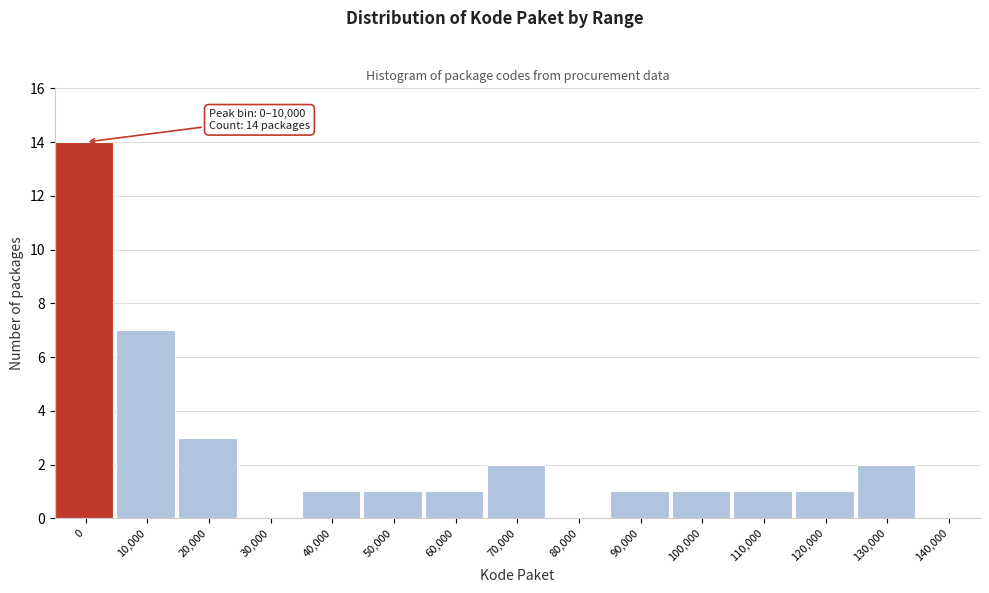

Reading right to left, extract all data points from this chart.

140,000=0	130,000=2	120,000=1	110,000=1	100,000=1	90,000=1	80,000=0	70,000=2	60,000=1	50,000=1	40,000=1	30,000=0	20,000=3	10,000=7	0=14